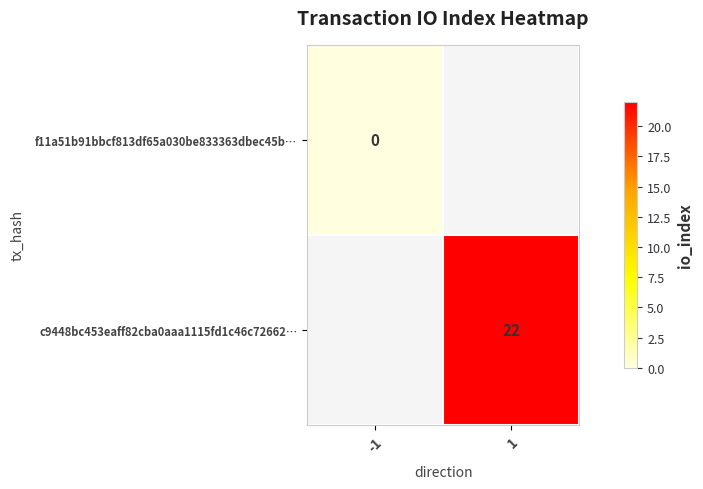

True or false: c9448bc453eaff82cba0aaa1115fd1c46c72662… has a value of 22 at 1.

True